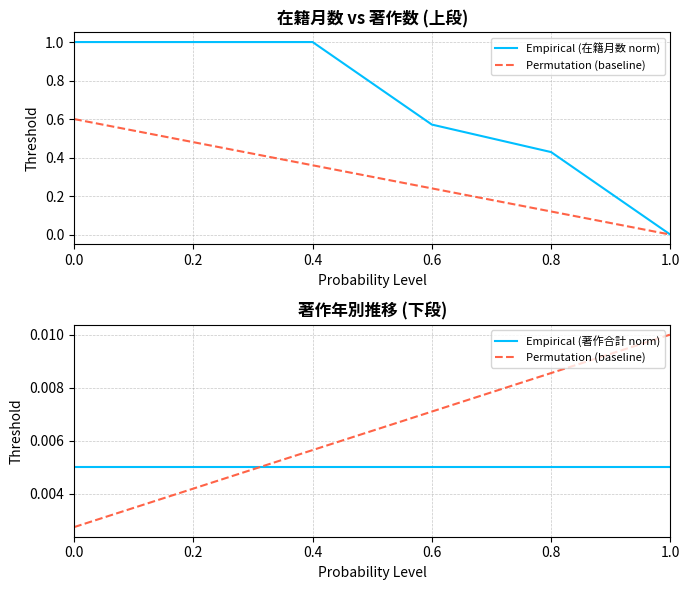

Count the number of categories in the chart.

6